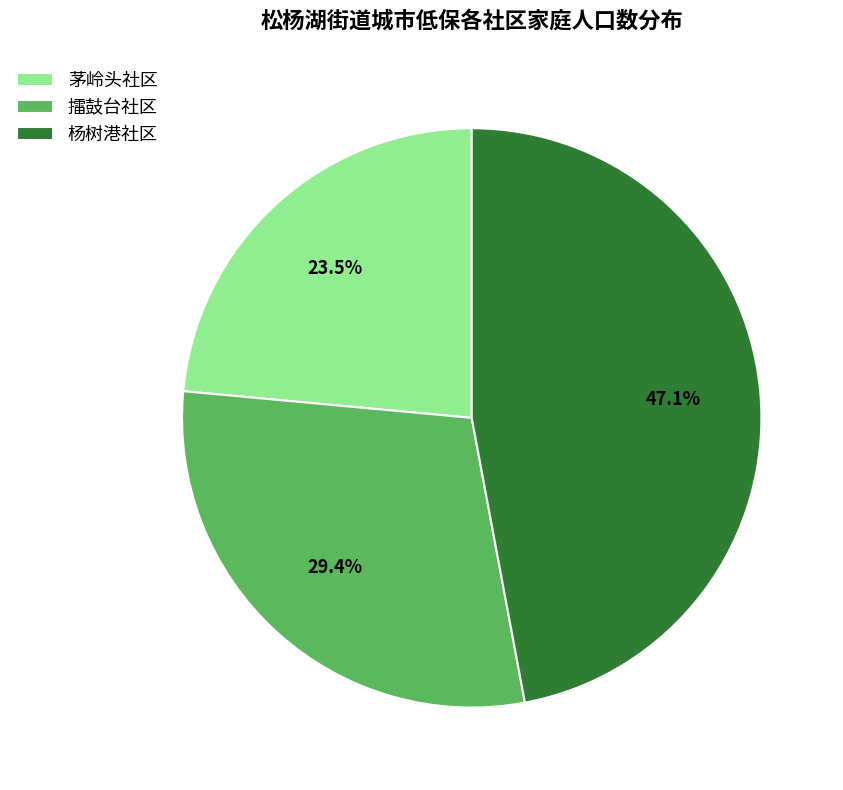

To the nearest percent, what is the difference between the largest and smallest slice percentages?

24%